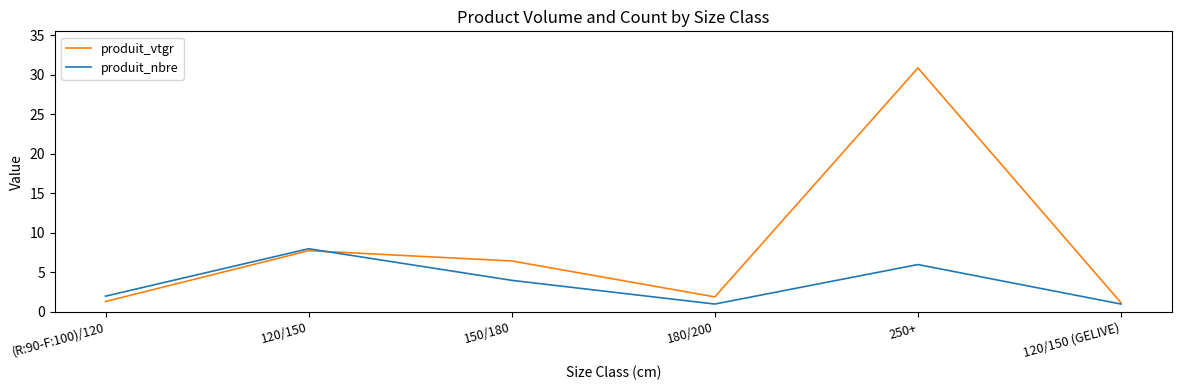

What position from the right is (R:90-F:100)/120?

6